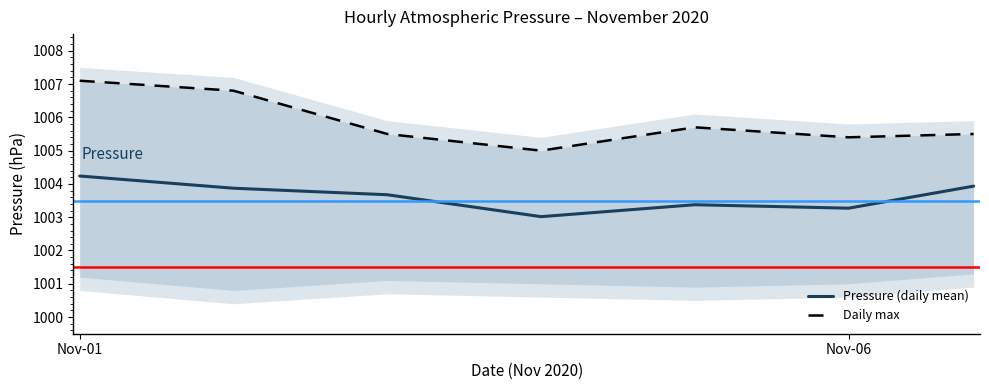

True or false: Daily max and Pressure (daily mean) intersect in this chart.

False